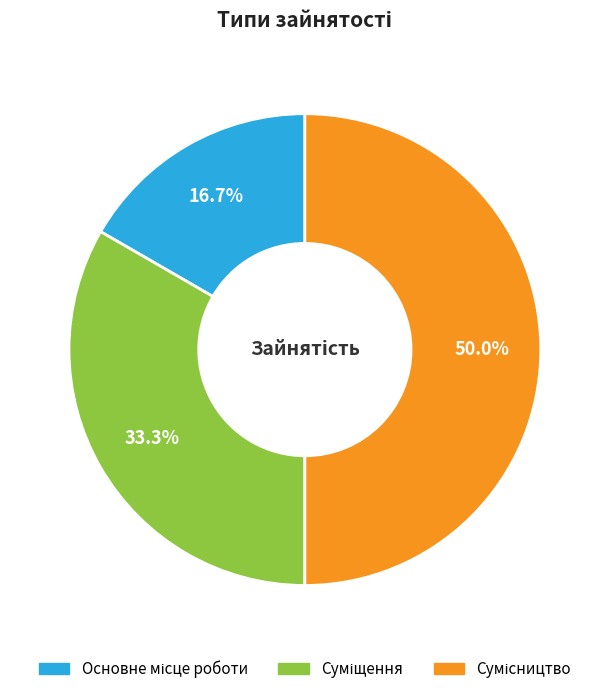

What percentage do Суміщення and Основне місце роботи together represent?

50.0%